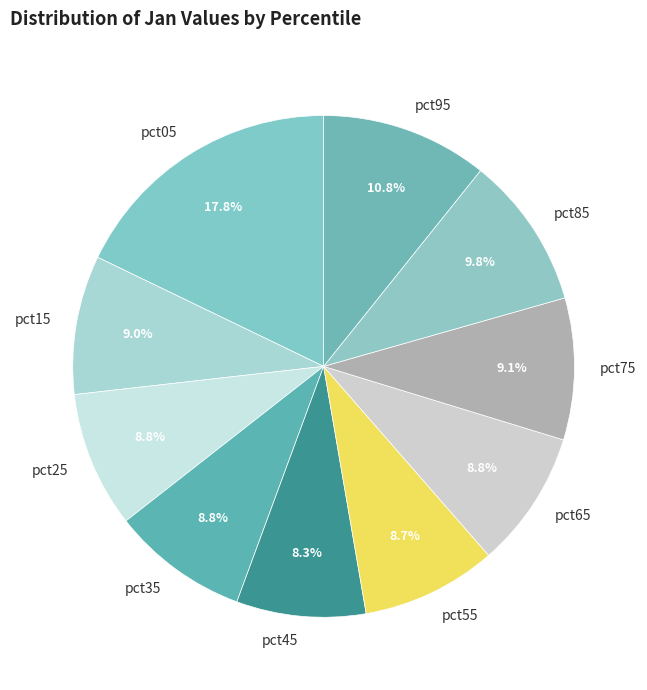

What portion of the pie excludes pct45?

91.7%